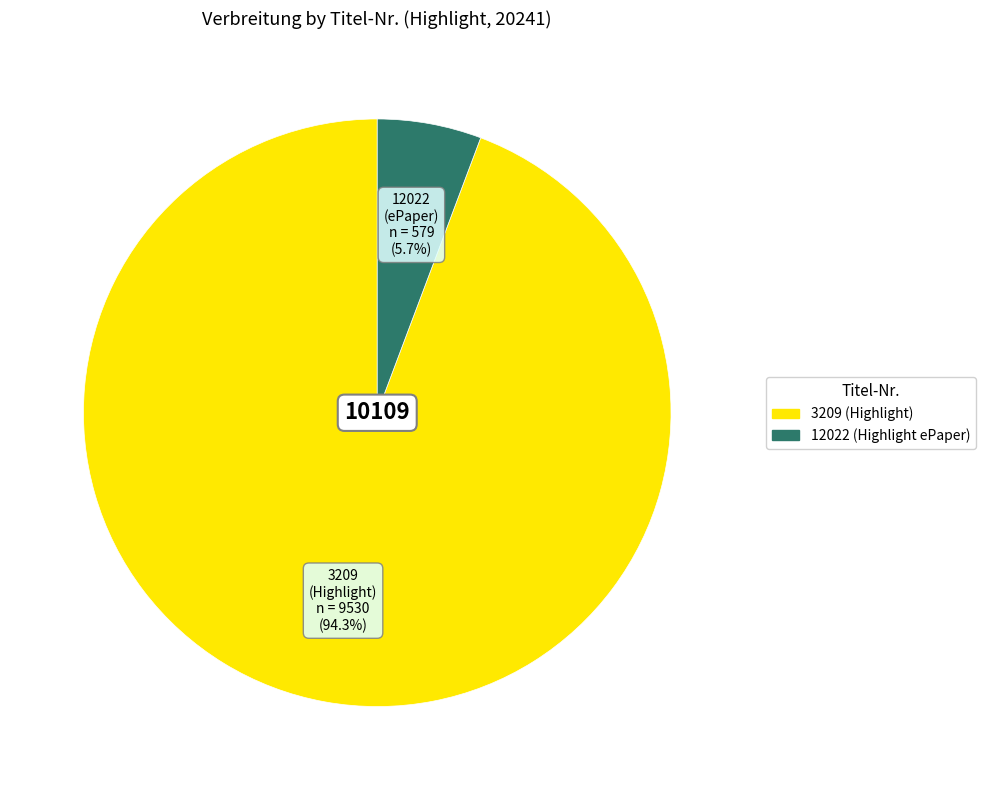

To the nearest percent, what is the difference between the 12022 (Highlight ePaper) and 3209 (Highlight) slice percentages?

89%